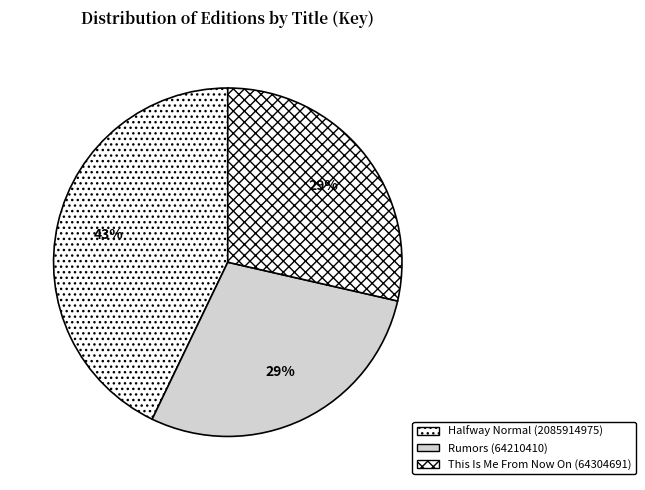

Is there a majority slice in this chart?

No